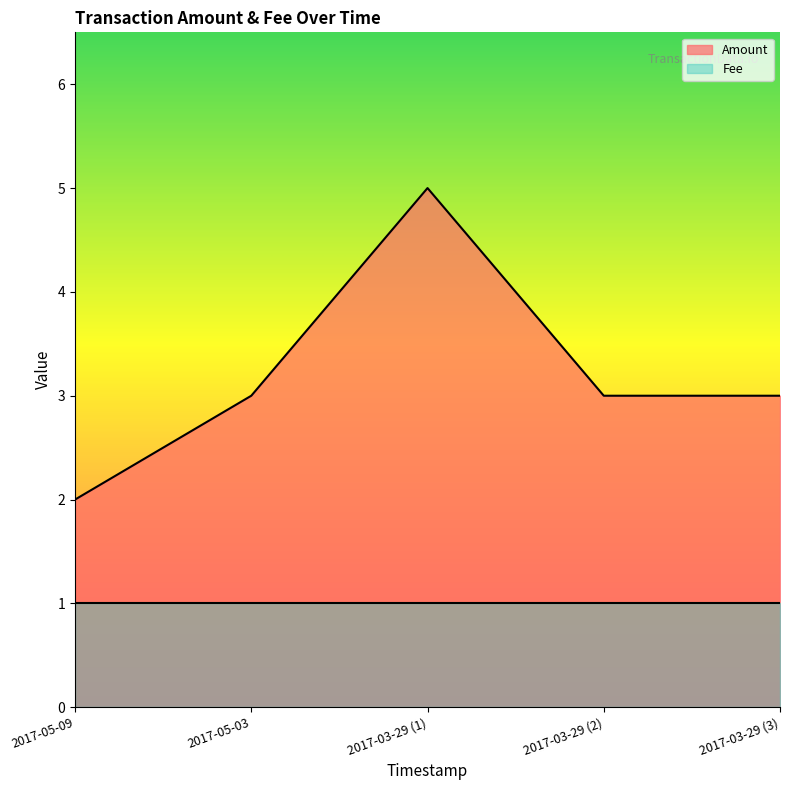

Reading left to right, extract all data points from this chart.

2017-05-09=2	2017-05-03=3	2017-03-29 (1)=5	2017-03-29 (2)=3	2017-03-29 (3)=3